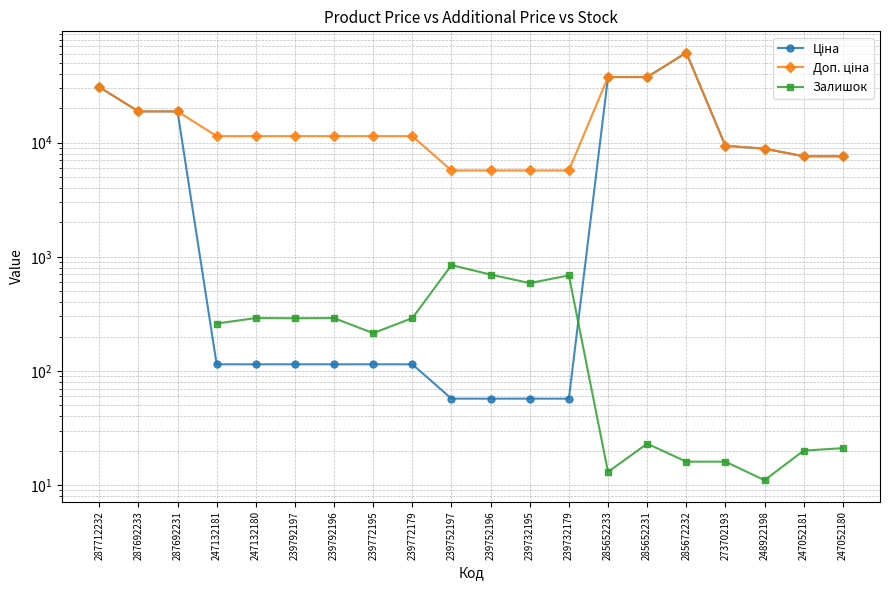

At 247132181, list the series in order from smallest to largest.

Ціна, Залишок, Доп. ціна